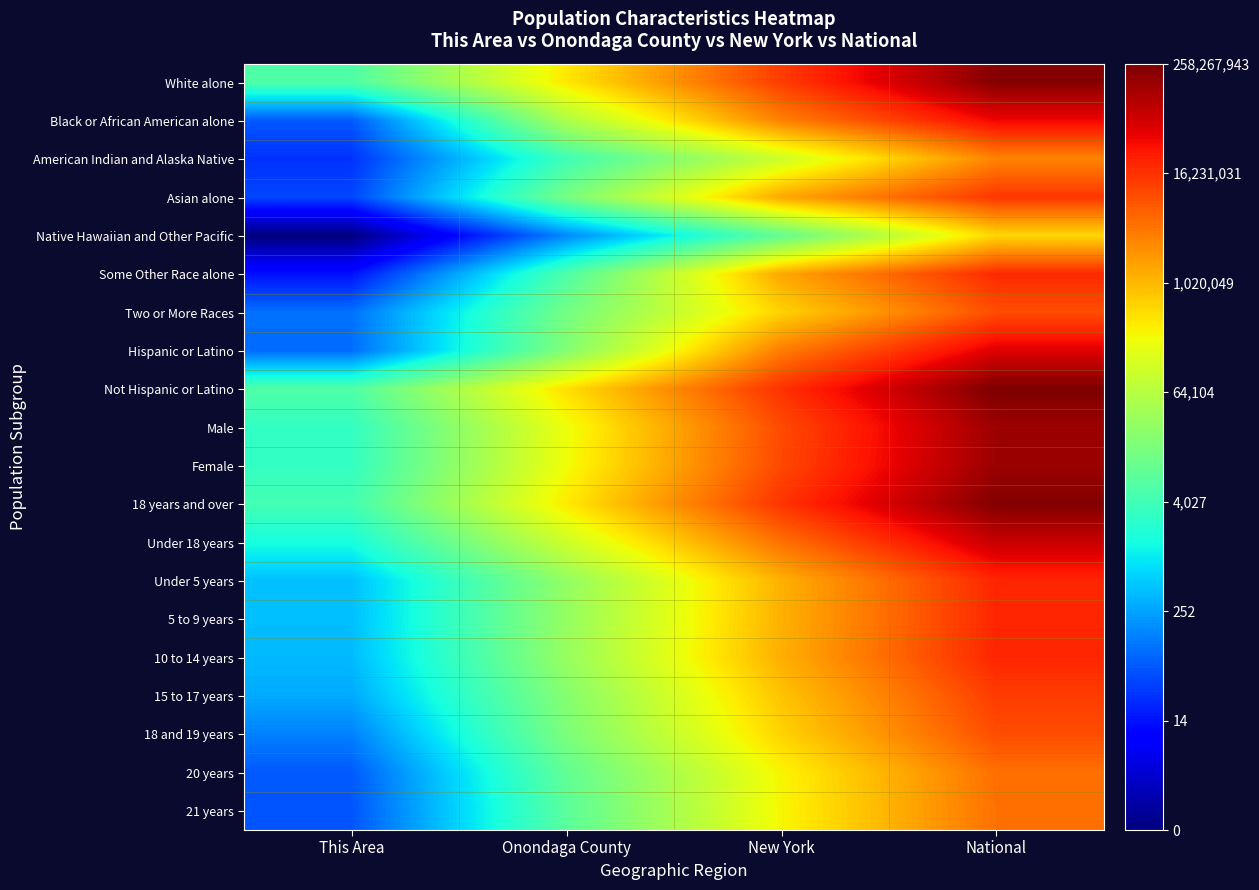

What is the spread (max minus min) of values at National?

6.2